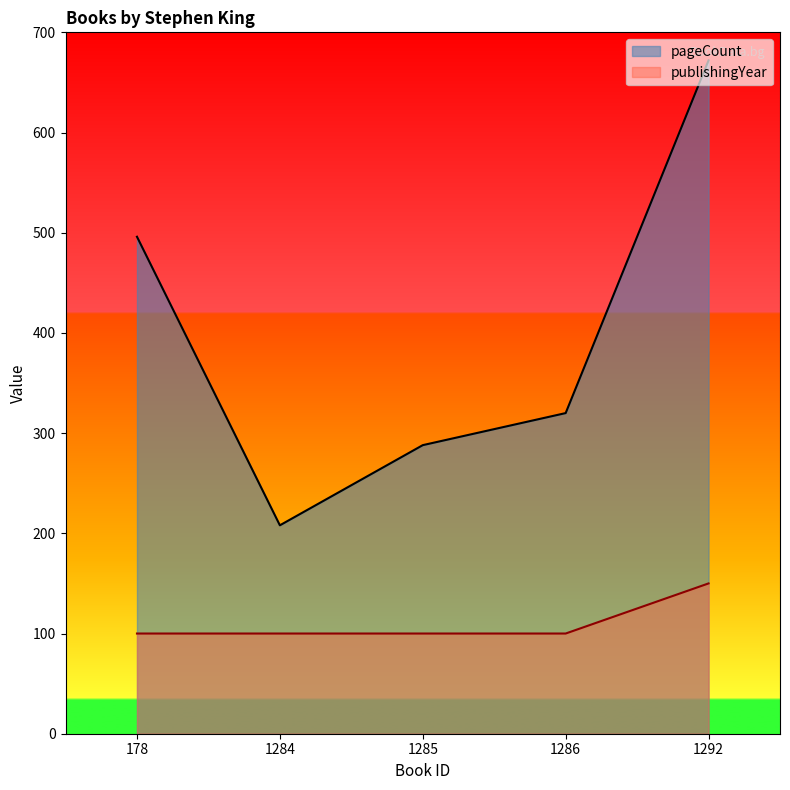

What is the greatest value displayed?

672